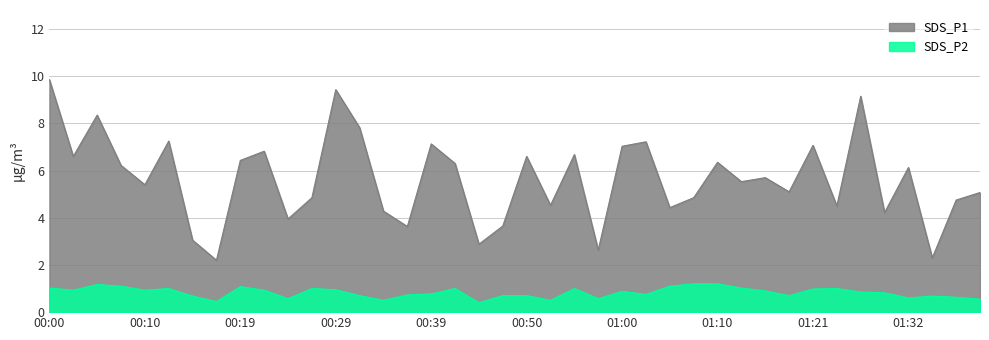

How many lines are shown in the chart?

2